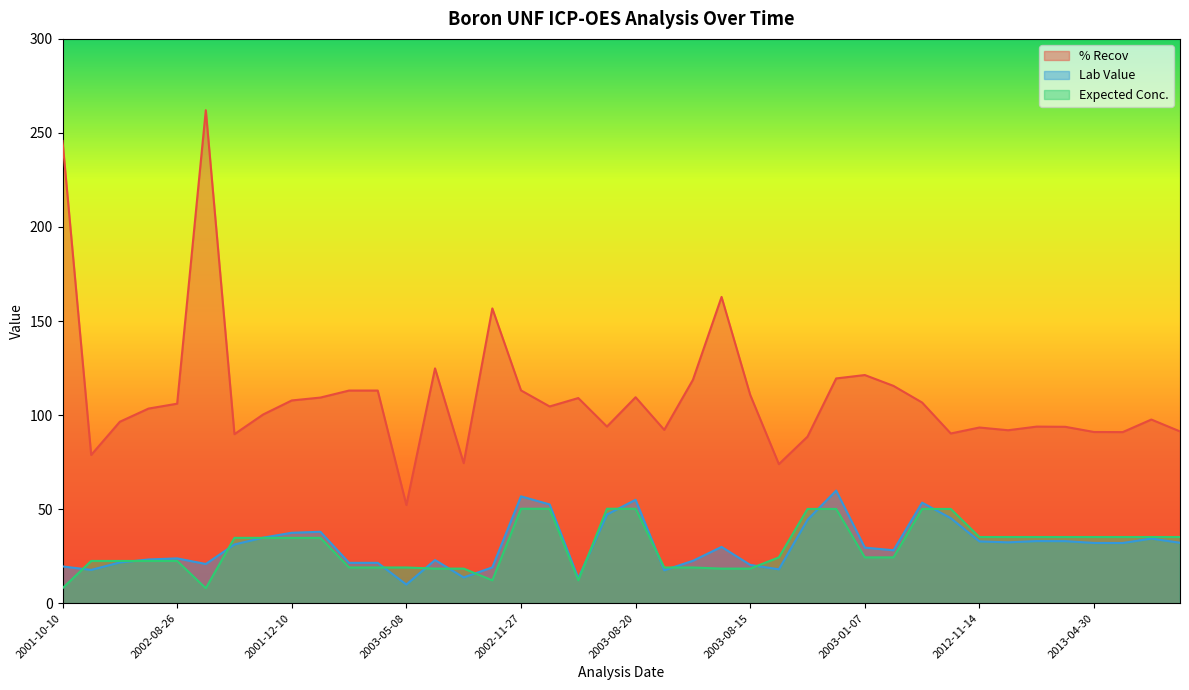

What is the maximum value shown in the chart?

262.1